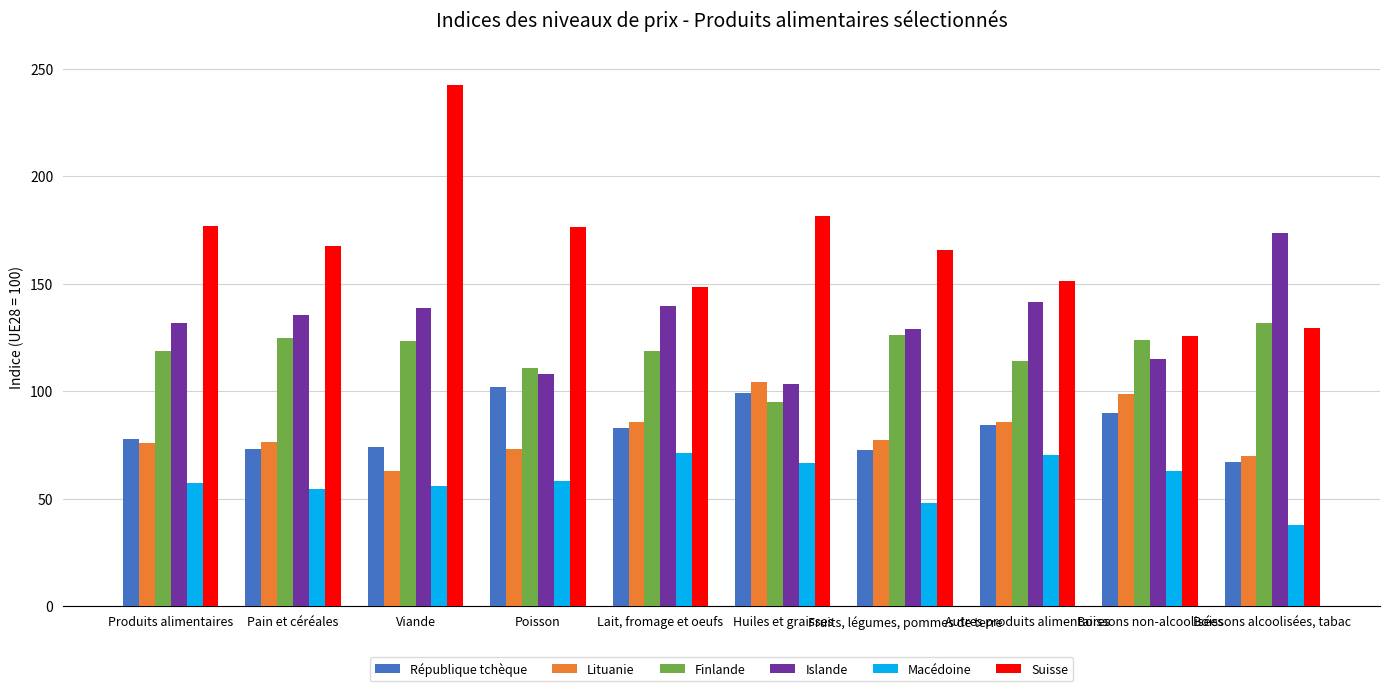

The Macédoine series shows 62.9 at Boissons non-alcoolisées. True or false?

True